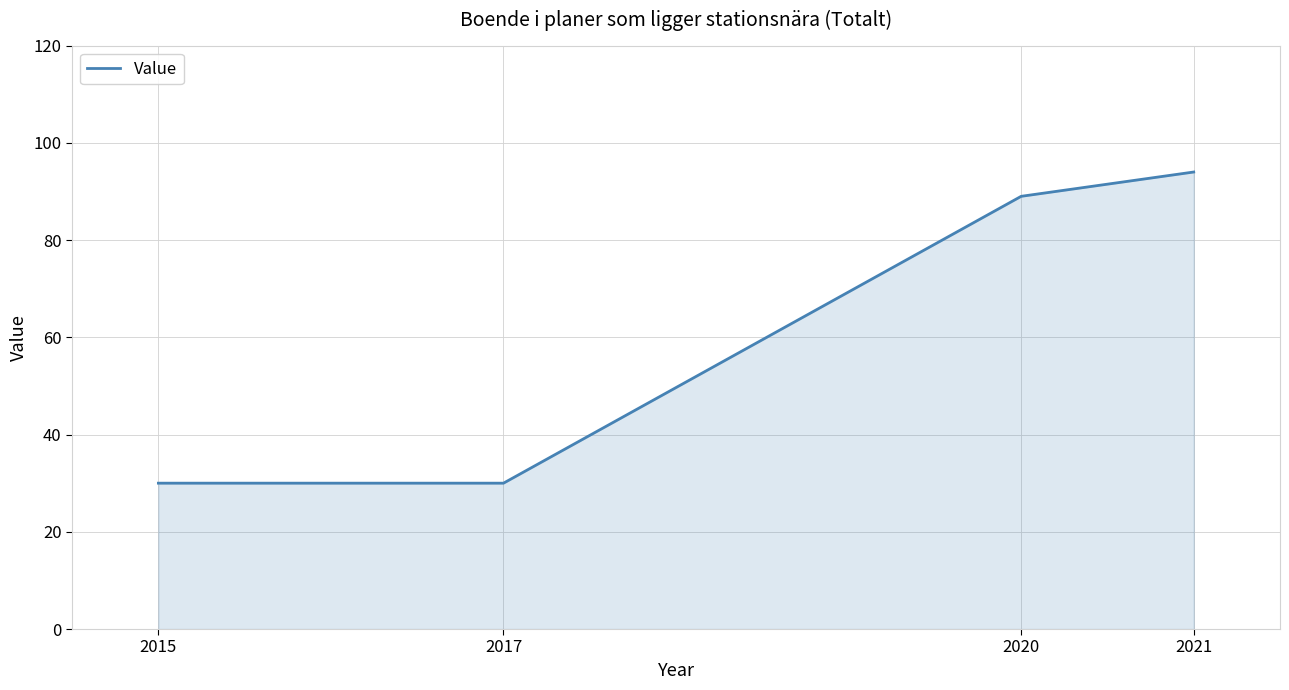

How many values are below 89?

2